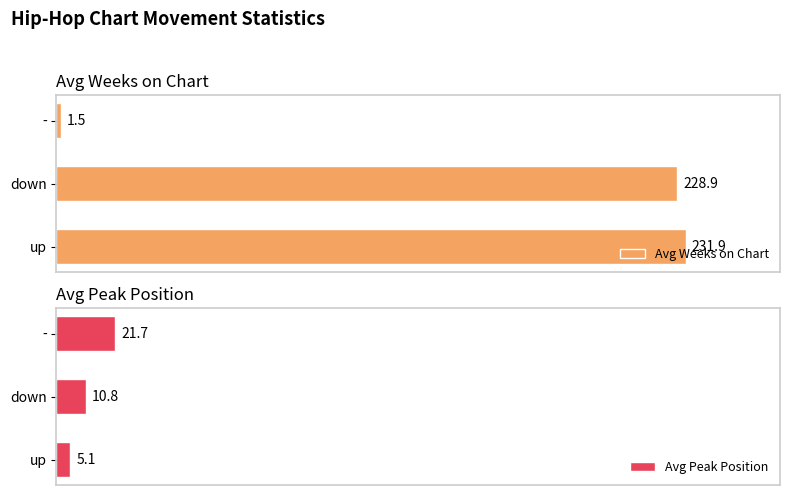

Rank the categories by Avg Weeks on Chart value from highest to lowest.

up, down, -